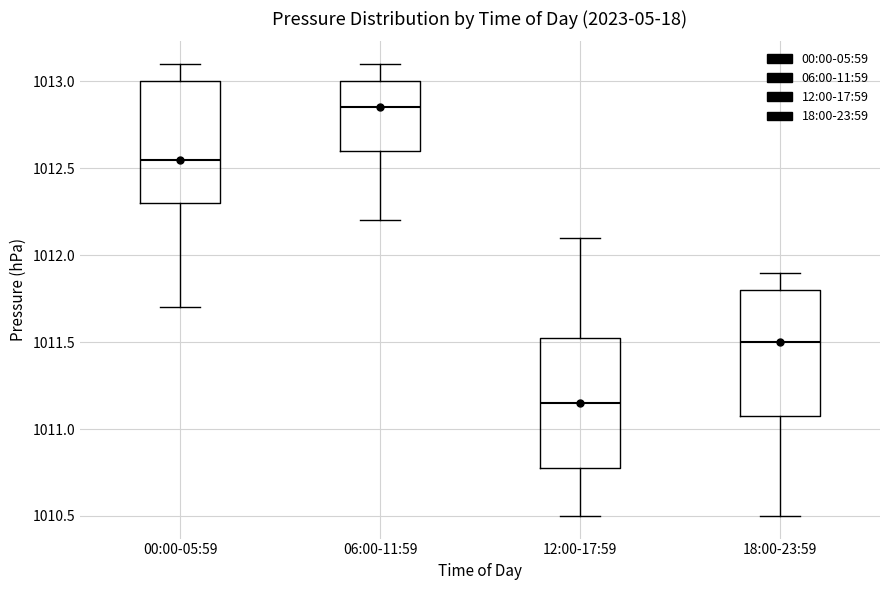

Reading left to right, transcribe this box plot: for each box, give where its median line is, the range the box spans, and where its two whiskers end, as read against the y-axis. The values are not printed on the chart, so give them approximately, as read against the axis.

00:00-05:59: median 1012.55, box 1012.30 to 1013.00, whiskers 1011.70 to 1013.10
06:00-11:59: median 1012.85, box 1012.60 to 1013.00, whiskers 1012.20 to 1013.10
12:00-17:59: median 1011.15, box 1010.80 to 1011.55, whiskers 1010.50 to 1012.10
18:00-23:59: median 1011.50, box 1011.10 to 1011.80, whiskers 1010.50 to 1011.90